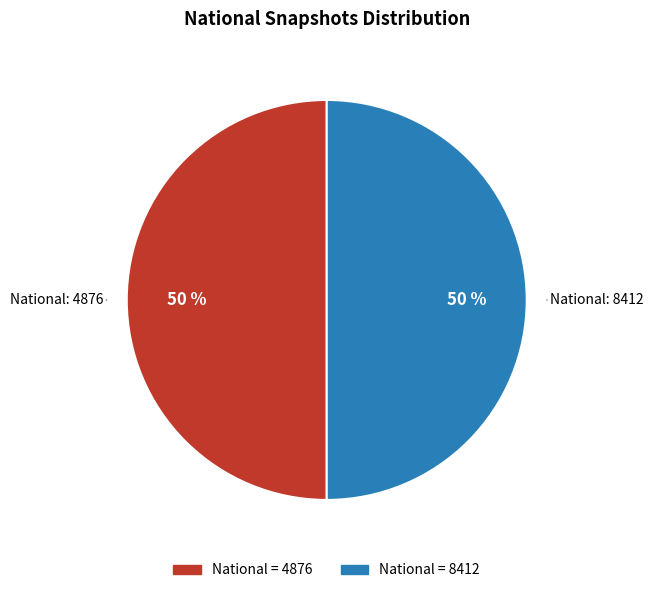

To the nearest percent, what is the average slice percentage?

50%